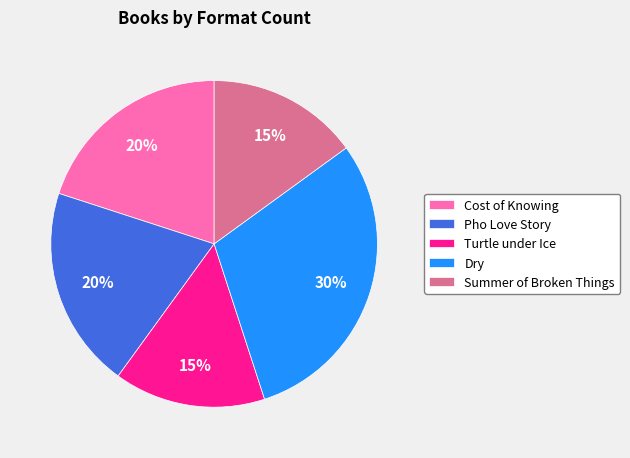

To the nearest percent, what is the combined percentage of Turtle under Ice and Pho Love Story?

35%